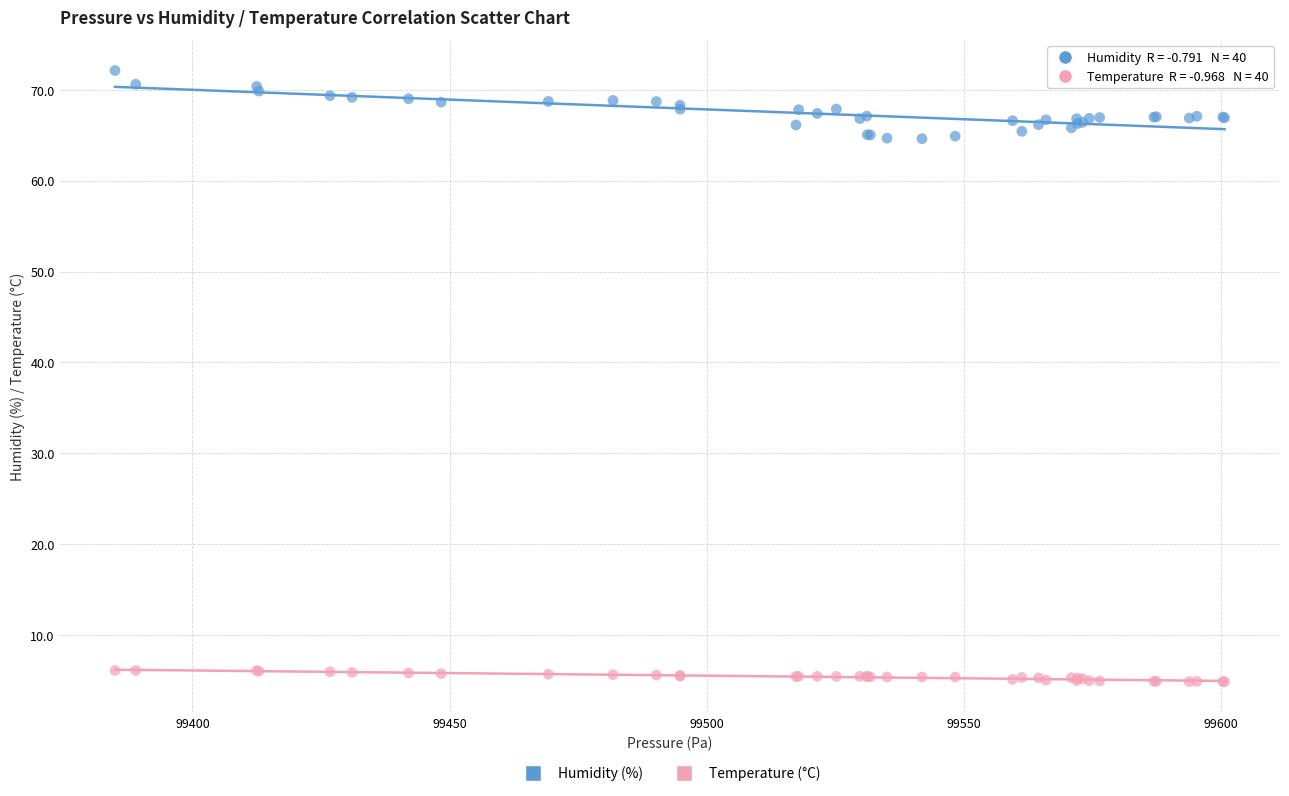

Which series contains the lowest Y value?

Temperature (°C)